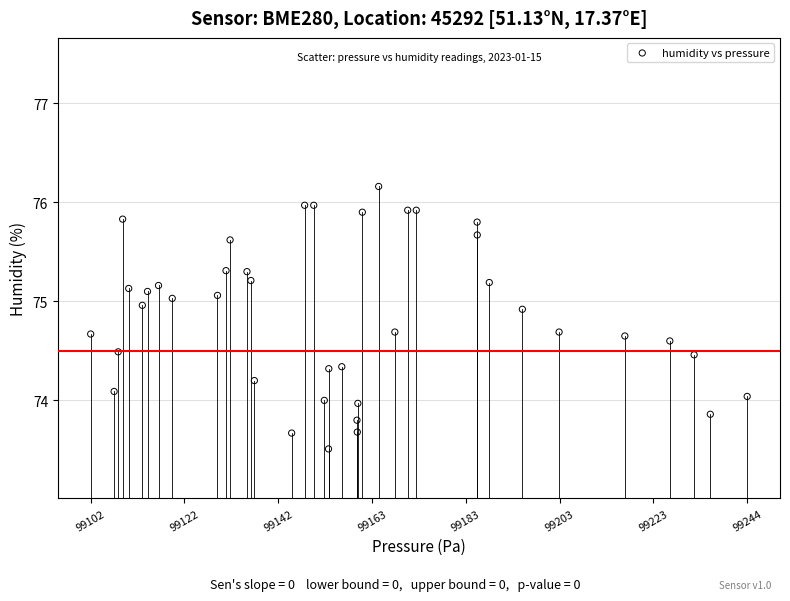

What is the range of X values (max minus min)?

141.9